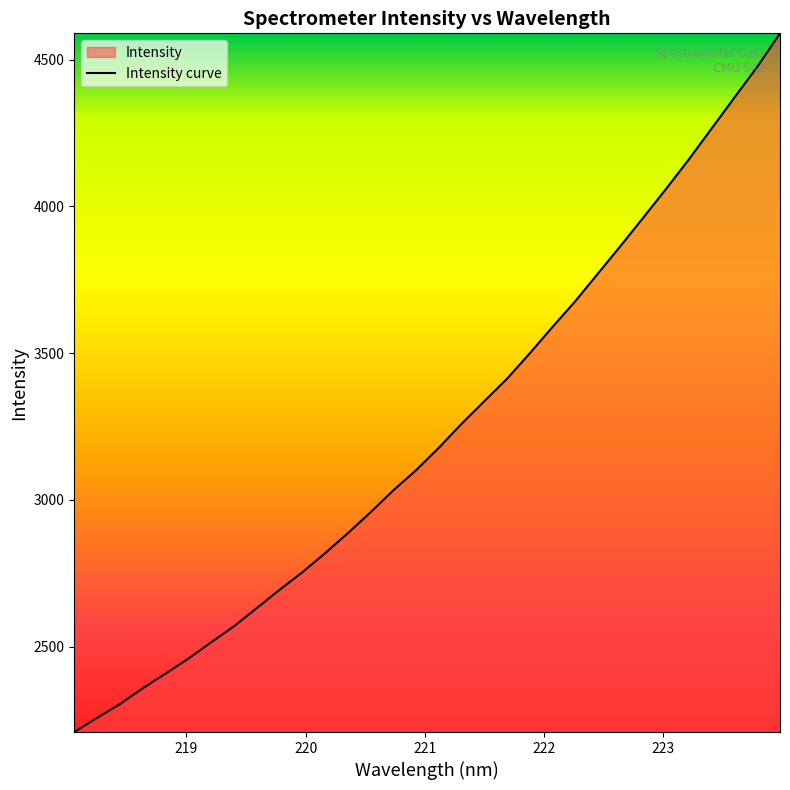

Rank the categories by value from highest to lowest.

223.9802, 223.7895, 223.5987, 223.408, 223.2172, 223.0264, 222.8355, 222.6447, 222.4538, 222.263, 222.0721, 221.8812, 221.6902, 221.4993, 221.3083, 221.1174, 220.9264, 220.7354, 220.5444, 220.3533, 220.1623, 219.9712, 219.7801, 219.589, 219.3979, 219.2067, 219.0156, 218.8244, 218.6332, 218.442, 218.2508, 218.0596